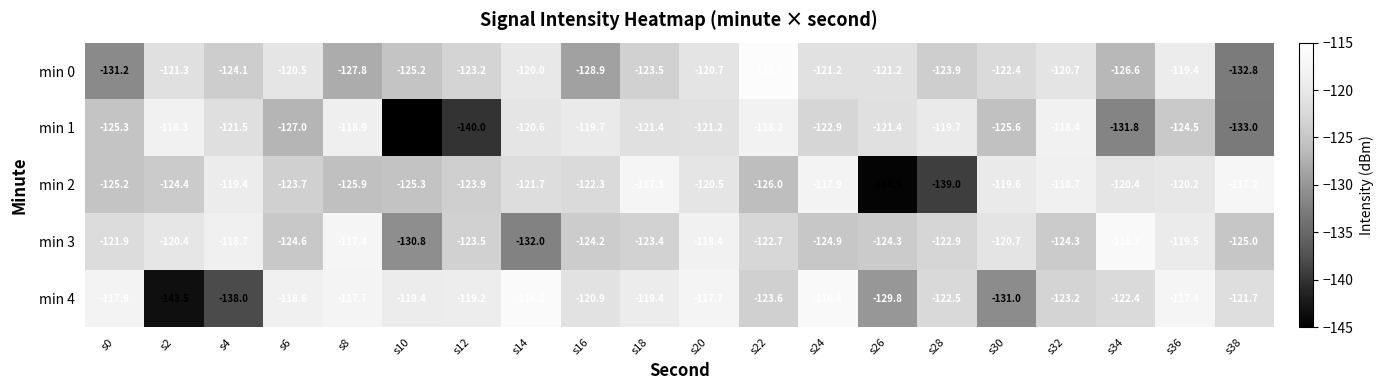

Where does the min 2 series first go above -121?

s4